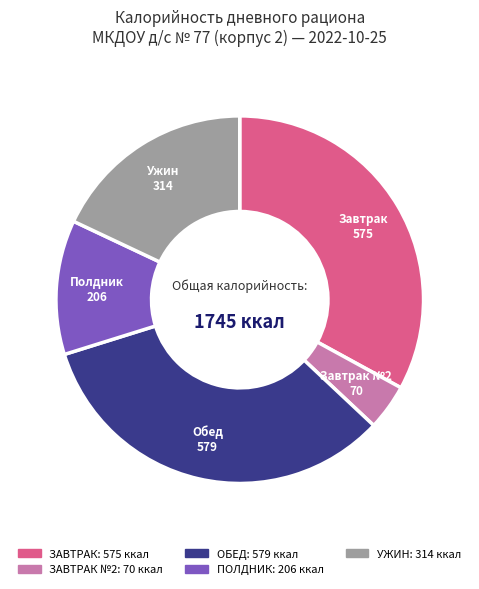

Is there any slice that represents more than half of the pie?

No